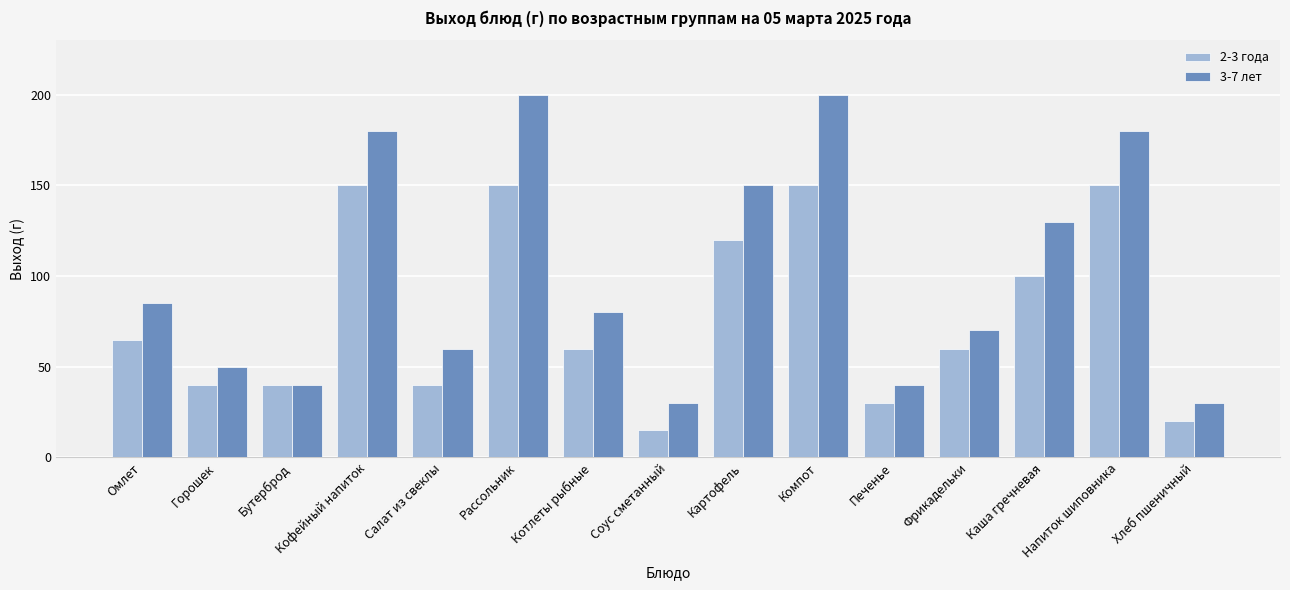

Which series has the widest spread of values?

3-7 лет